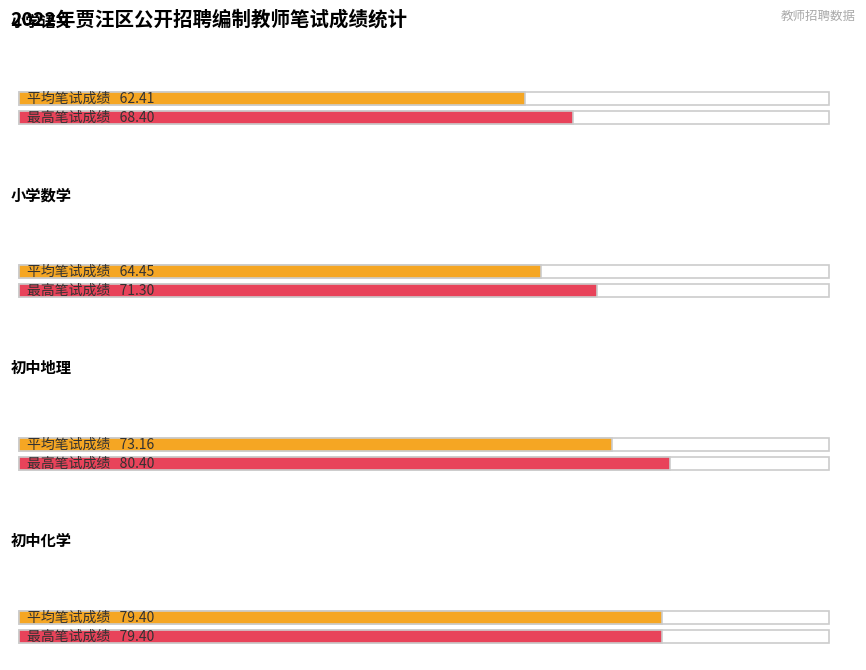

At how many categories does at least one series exceed 77?

2